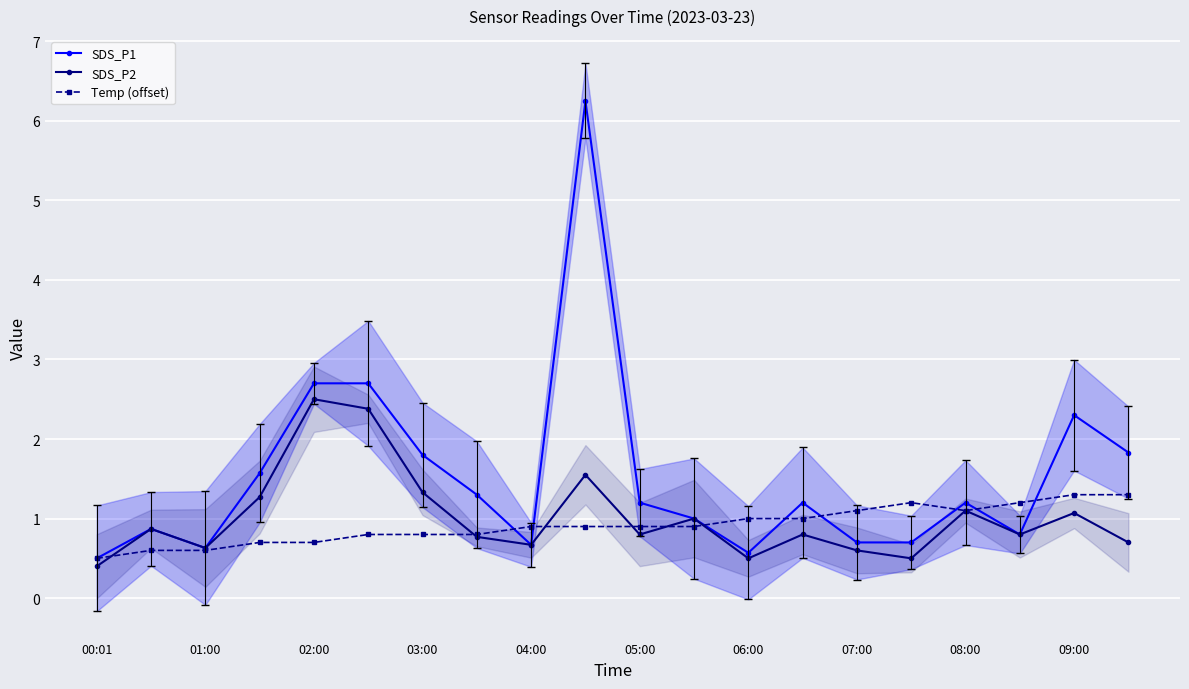

What is the greatest value displayed?

6.2